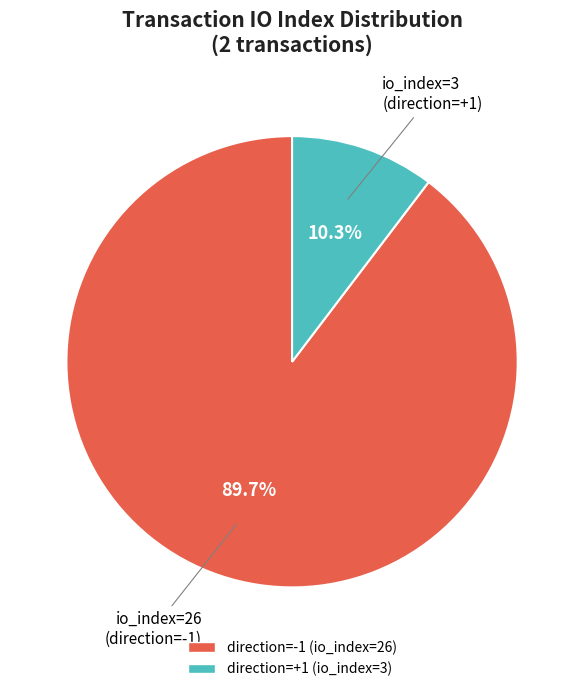

Is there any slice that represents more than half of the pie?

Yes